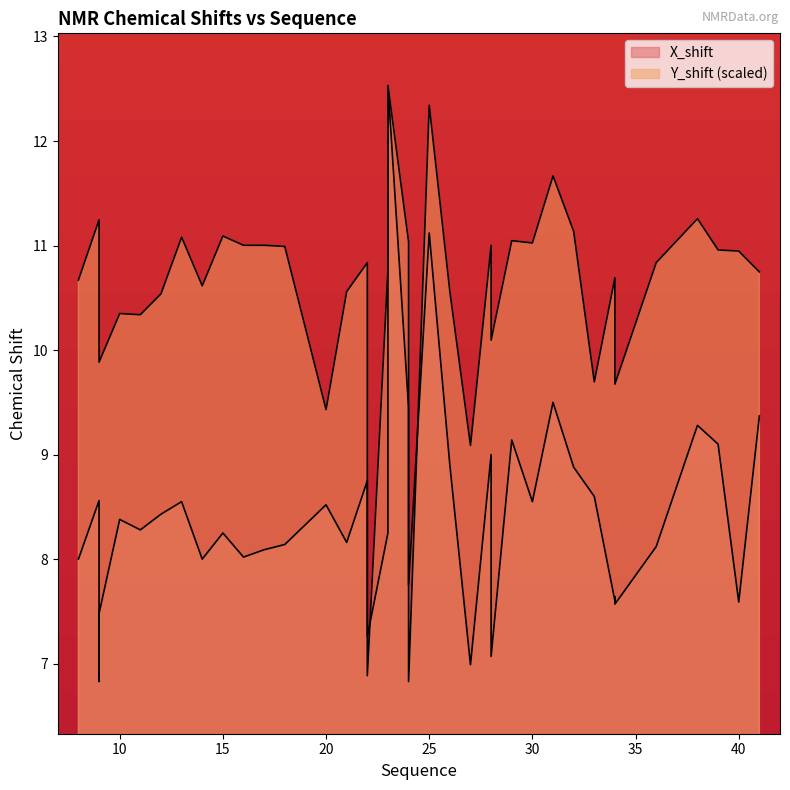

Where does the Y_shift series first go above 10?

8